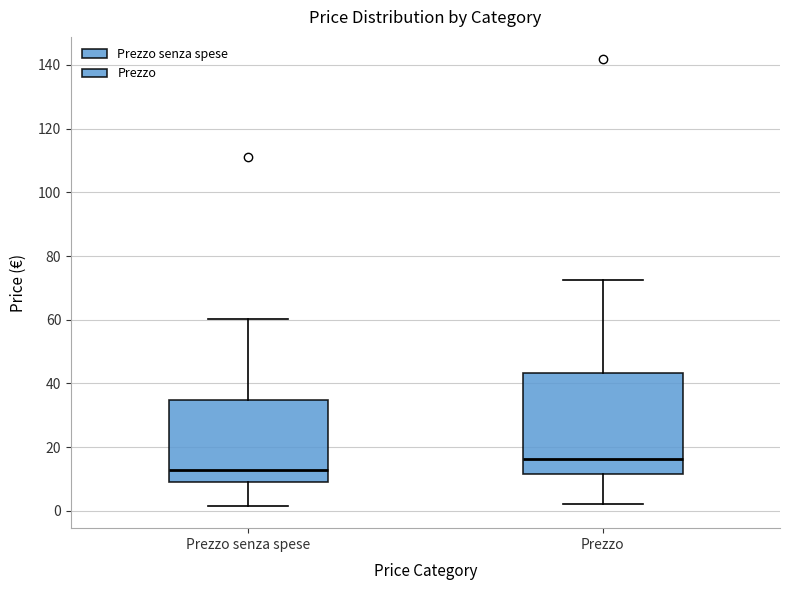

Where does the median line of the box for Prezzo senza spese sit on the y-axis? The values are not printed on the chart, so give them approximately, as read against the axis.

12